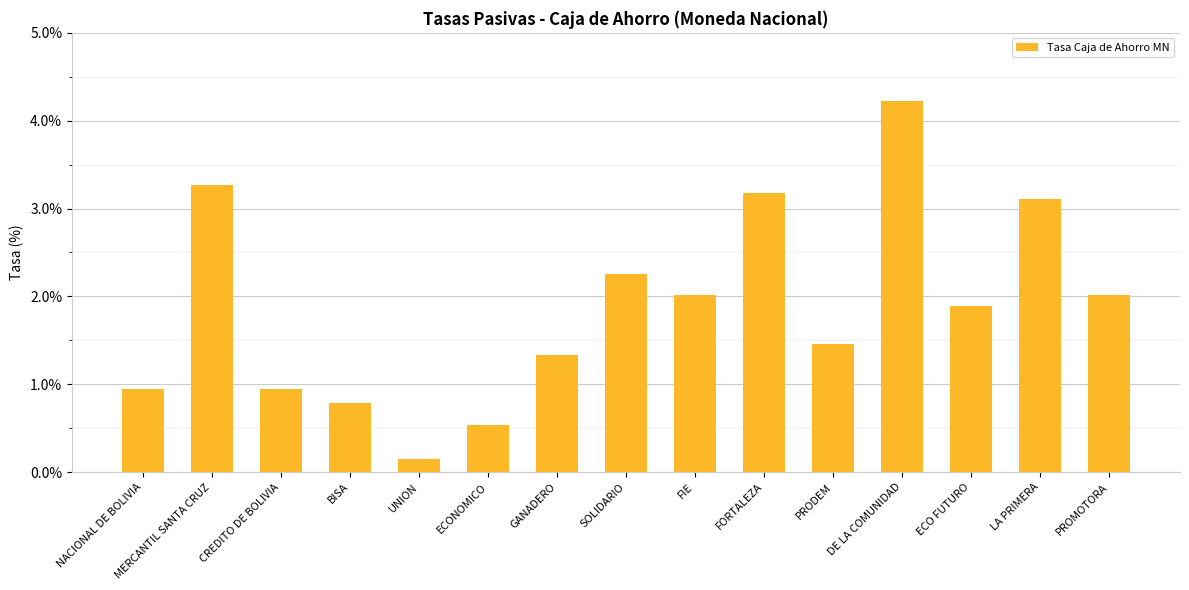

Reading left to right, transcribe all the data shown in this chart.

0.9	3.3	0.9	0.8	0.2	0.5	1.3	2.3	2.0	3.2	1.5	4.2	1.9	3.1	2.0